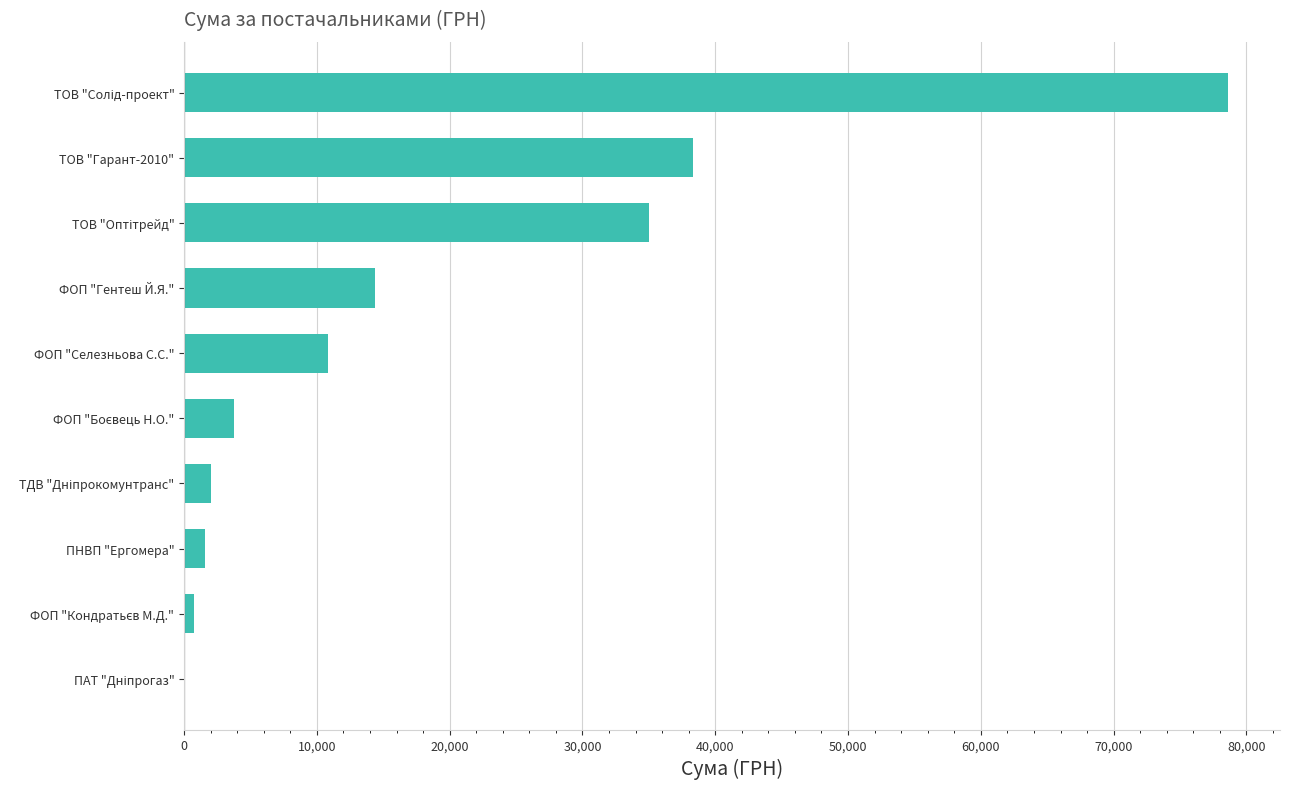

What is the maximum value shown in the chart?

78600.0